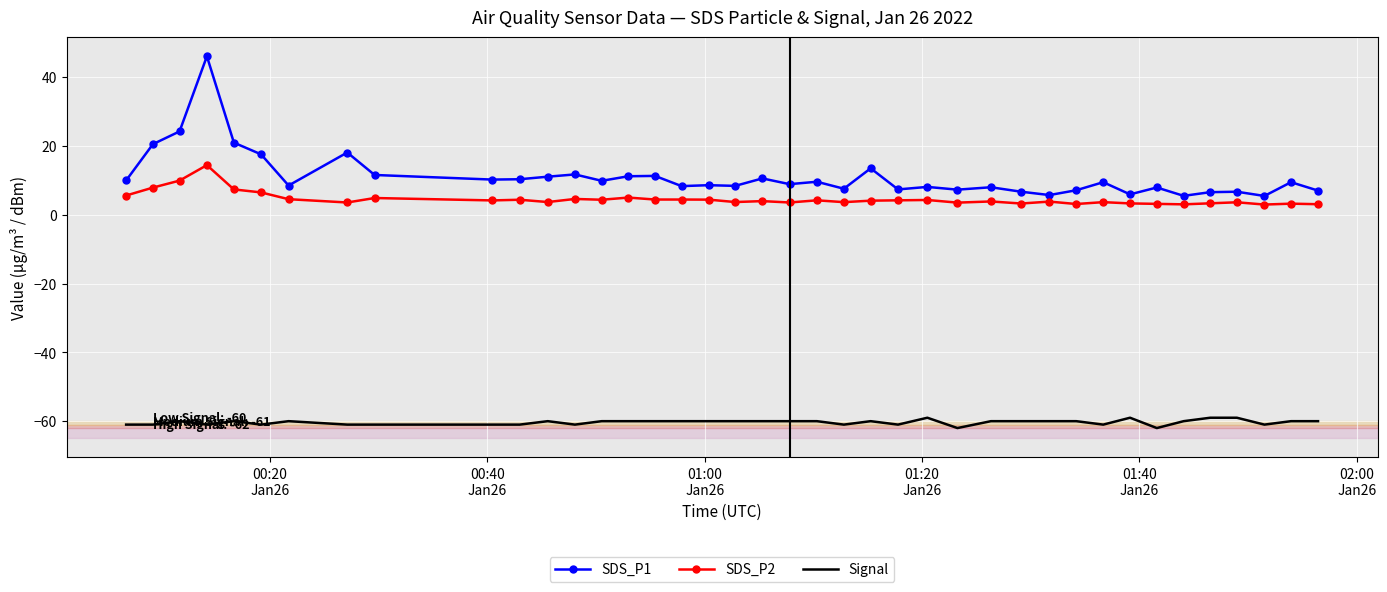

List the series in order of their peak value, highest first.

SDS_P1, SDS_P2, Signal